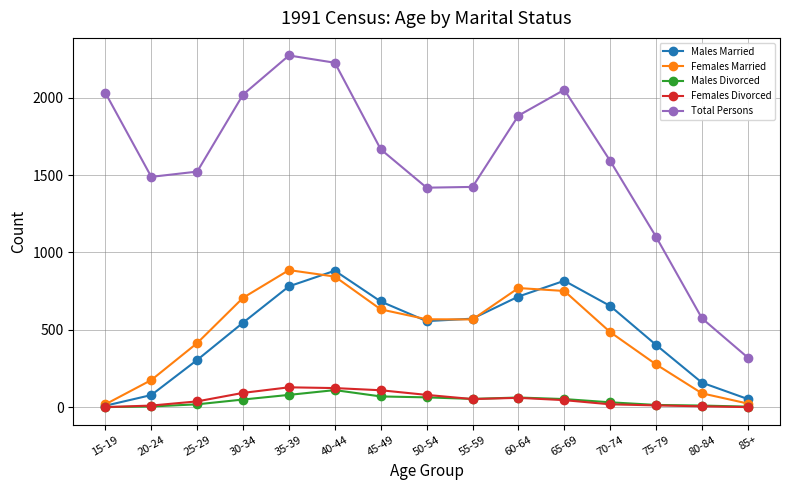

Which series has the largest total across all categories?

Total Persons